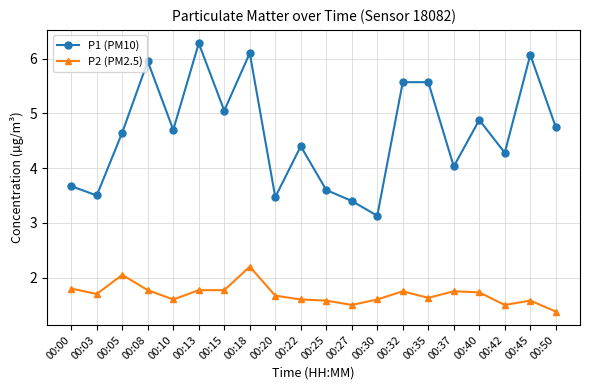

What is the difference between the P1 (PM10) values at 00:32 and 00:22?

1.2